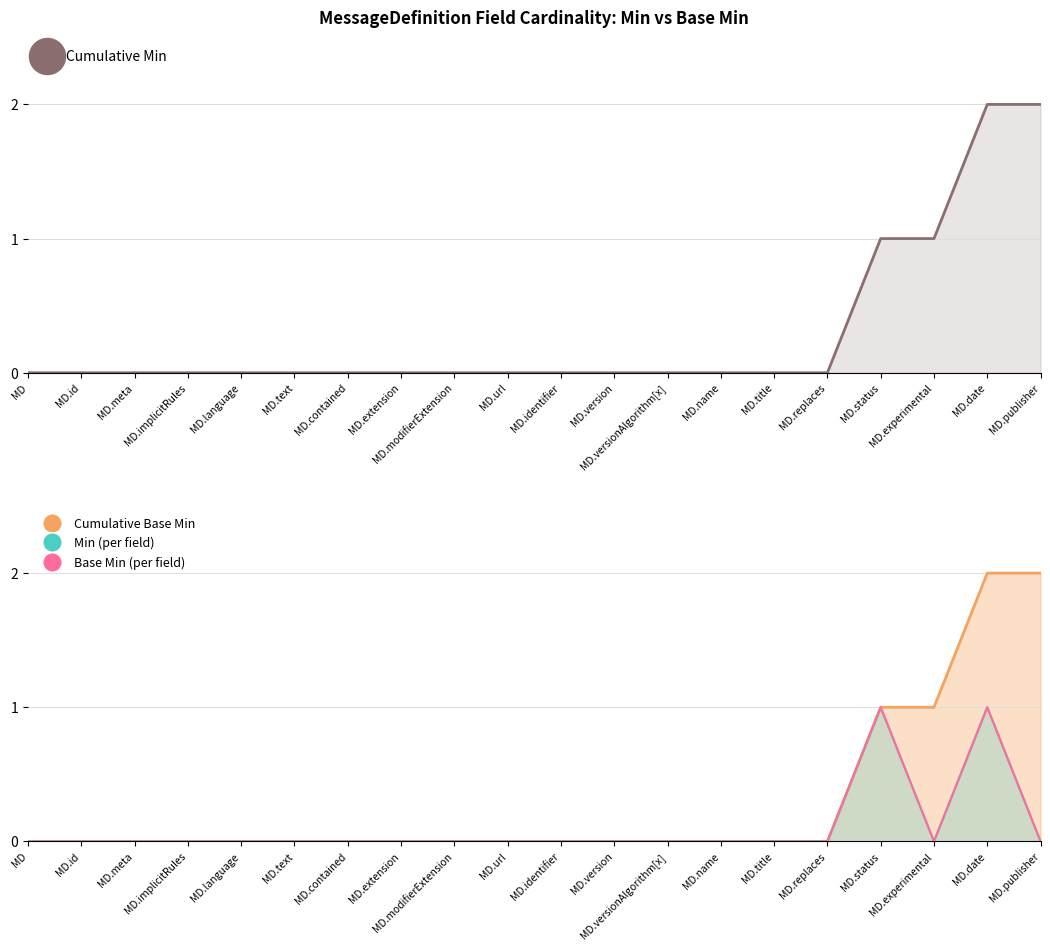

What is the difference between the second highest and minimum values in the Cumulative Min series?

2